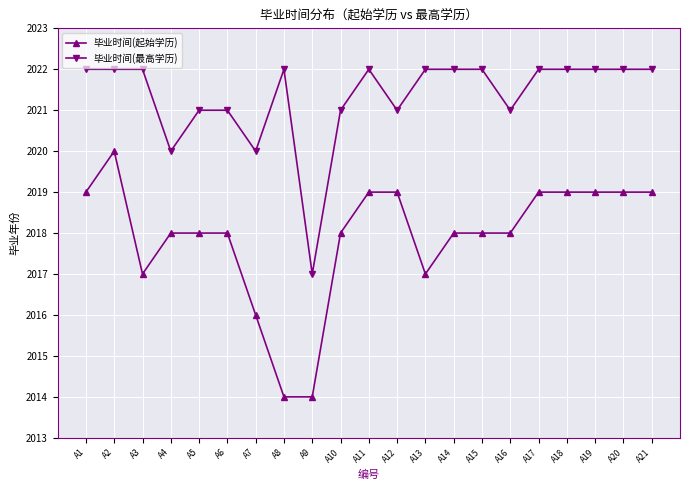

Which series has the largest range (max minus min)?

毕业时间(起始学历)